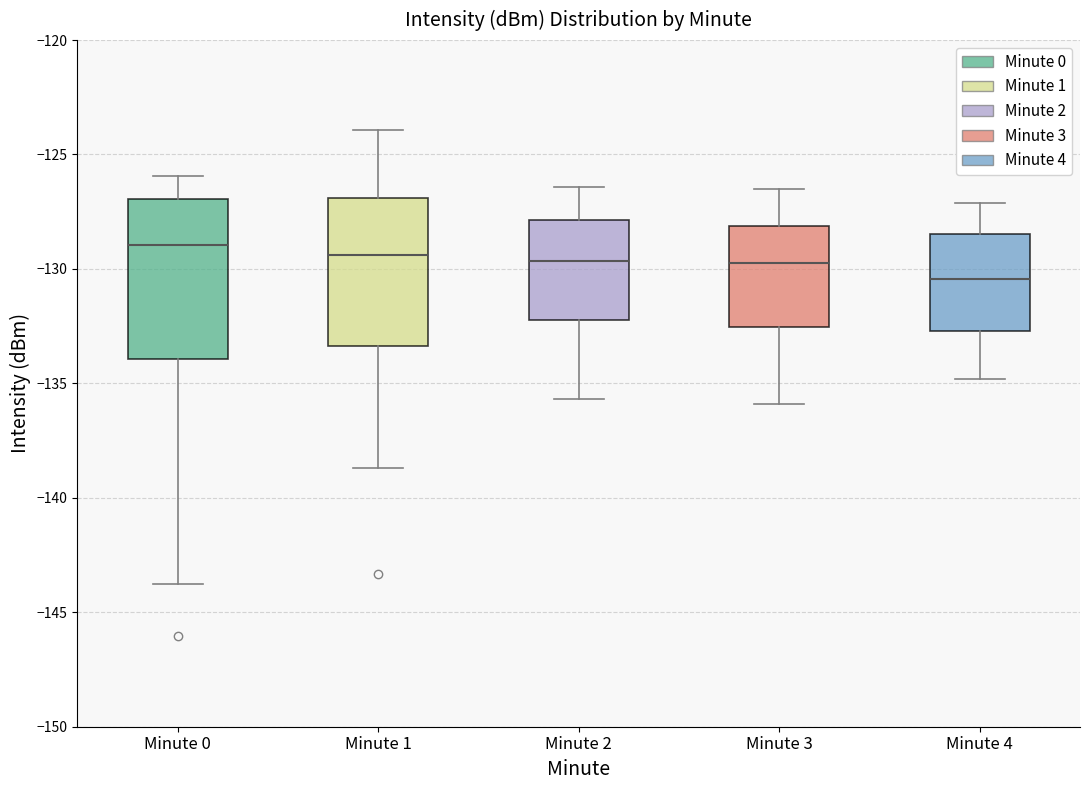

Where does the lower whisker of the box for Minute 3 end on the y-axis? The values are not printed on the chart, so give them approximately, as read against the axis.

-136.0